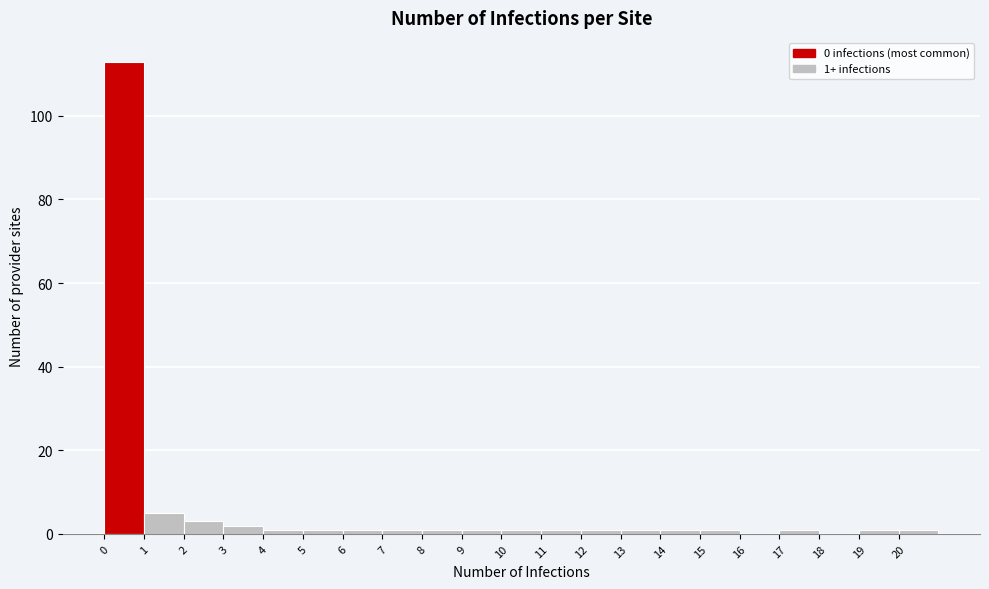

Which range on the x-axis has the tallest bar?

0 to 1